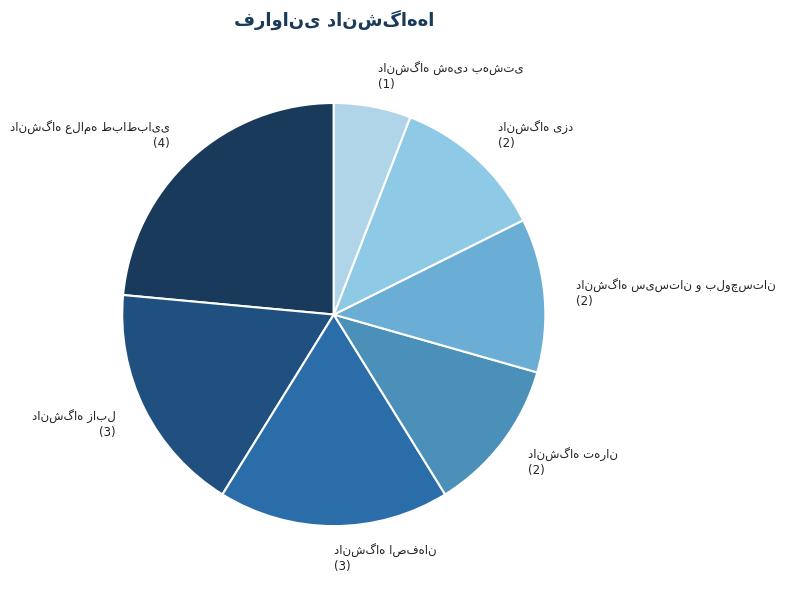

Is there a majority slice in this chart?

No